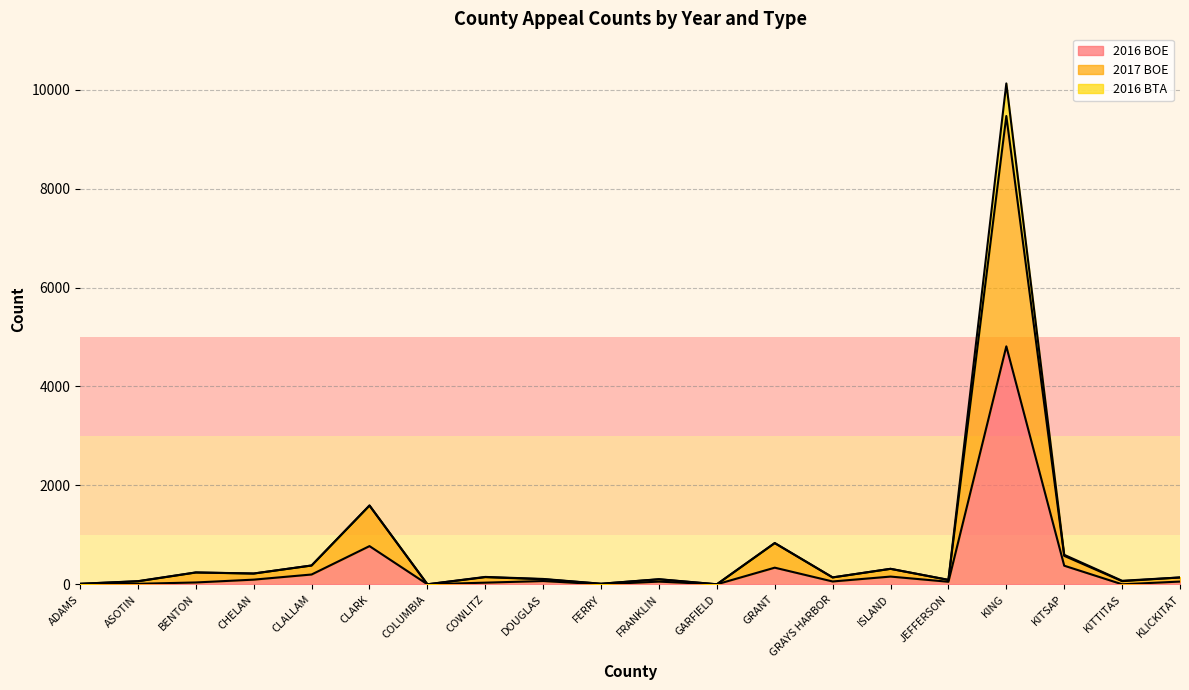

The value of 2016 BOE at ISLAND is 203. True or false?

False